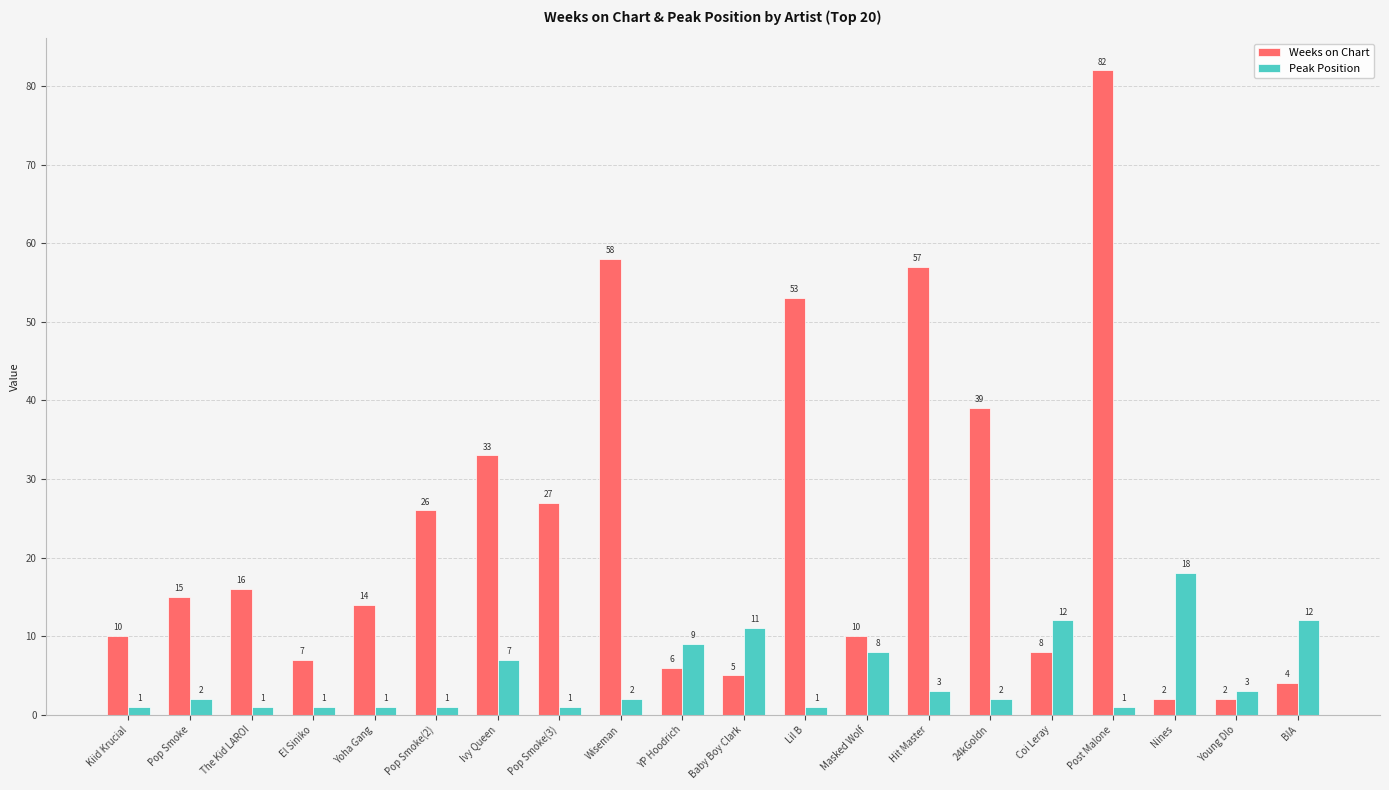

What is the difference between the maximum and minimum values in the Peak Position series?

17